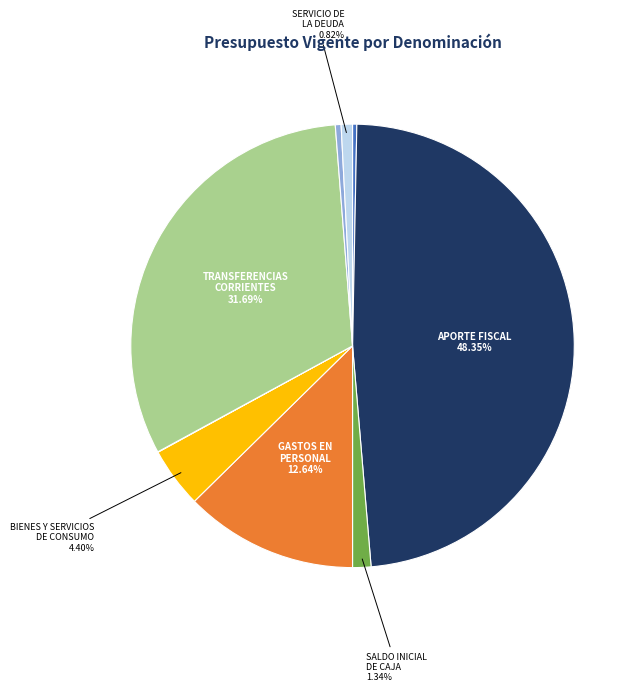

Is there a majority slice in this chart?

No